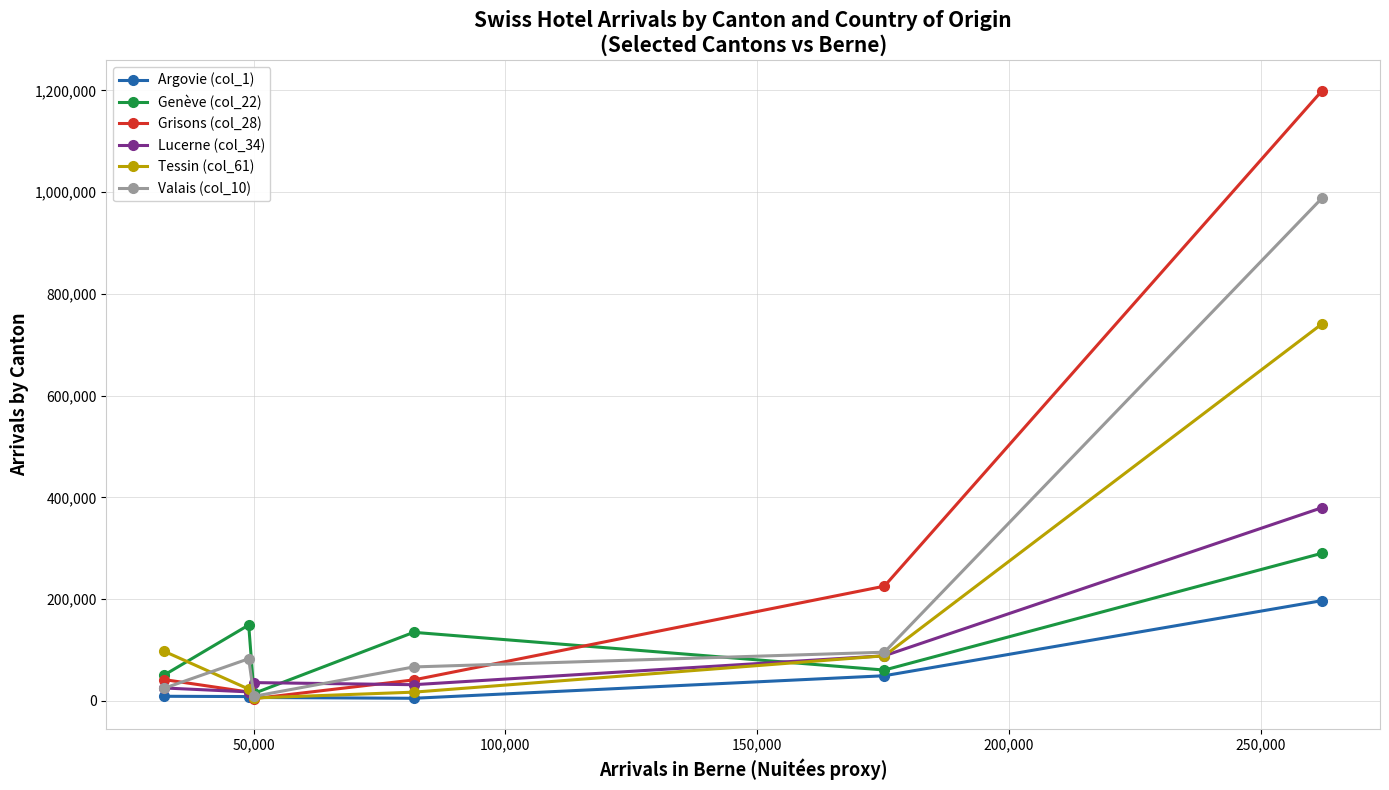

True or false: Lucerne (col_34) and Genève (col_22) cross at least once.

True